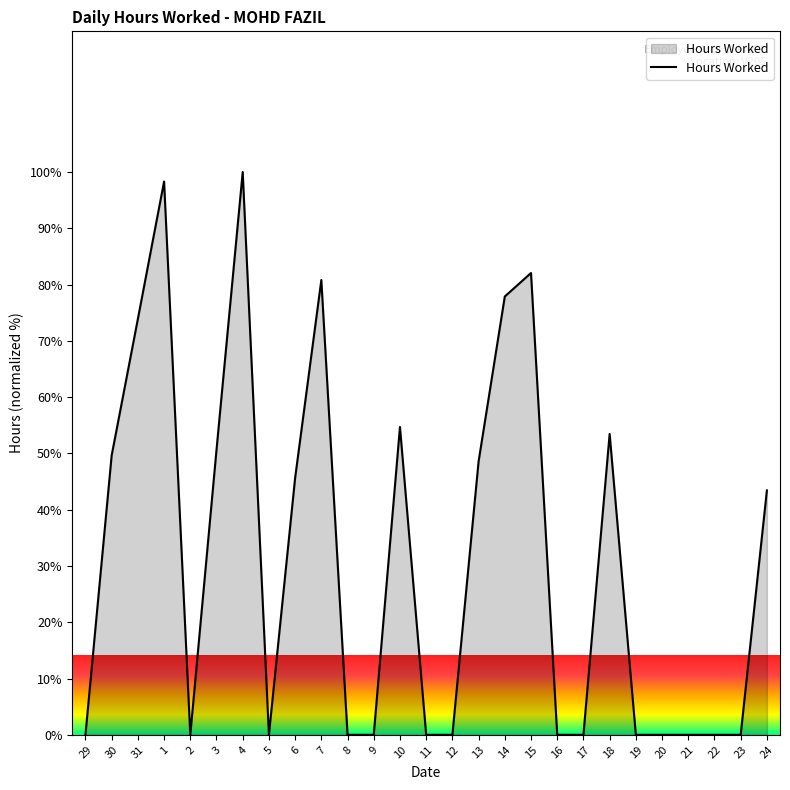

What is the change in value from 14 to 24?

-34.5